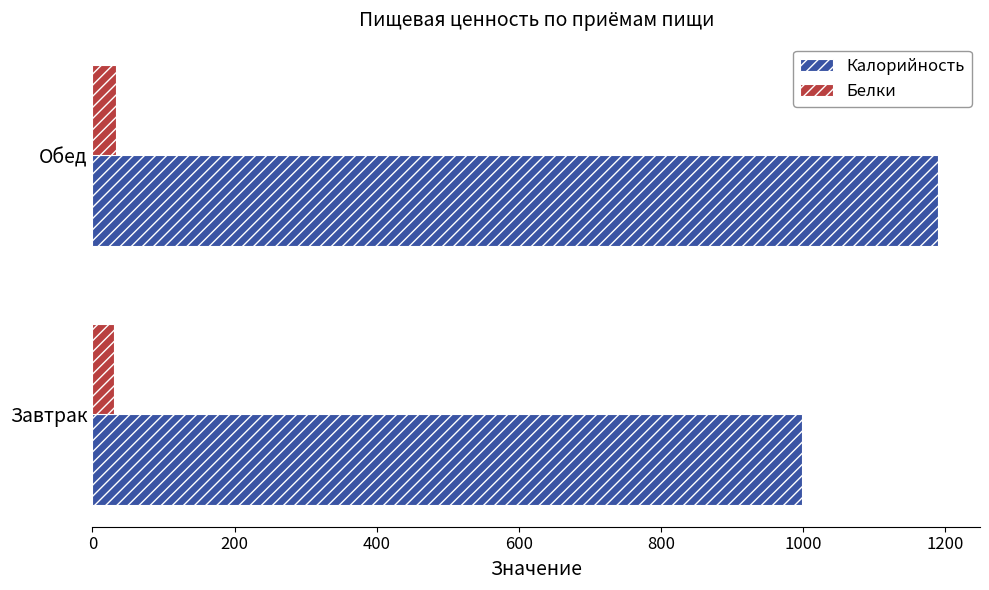

Which series changed the most between Завтрак and Обед?

Калорийность